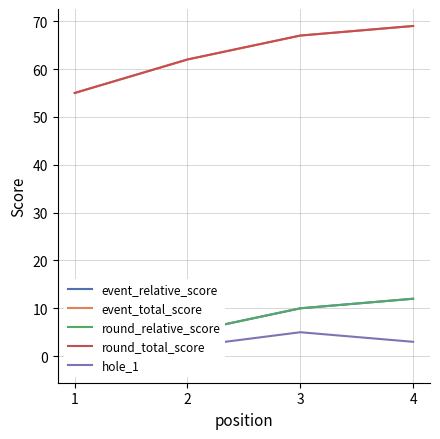

Is it true that hole_1 equals 1 at 1?

False